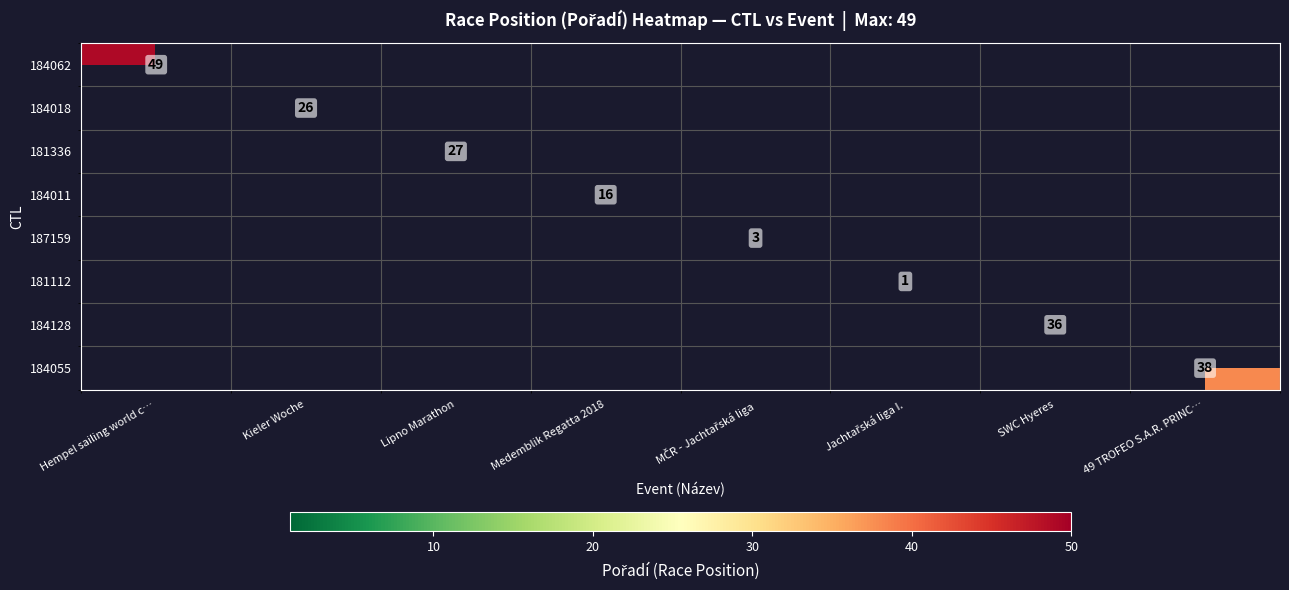

The 184128 series shows 22 at SWC Hyeres. True or false?

False